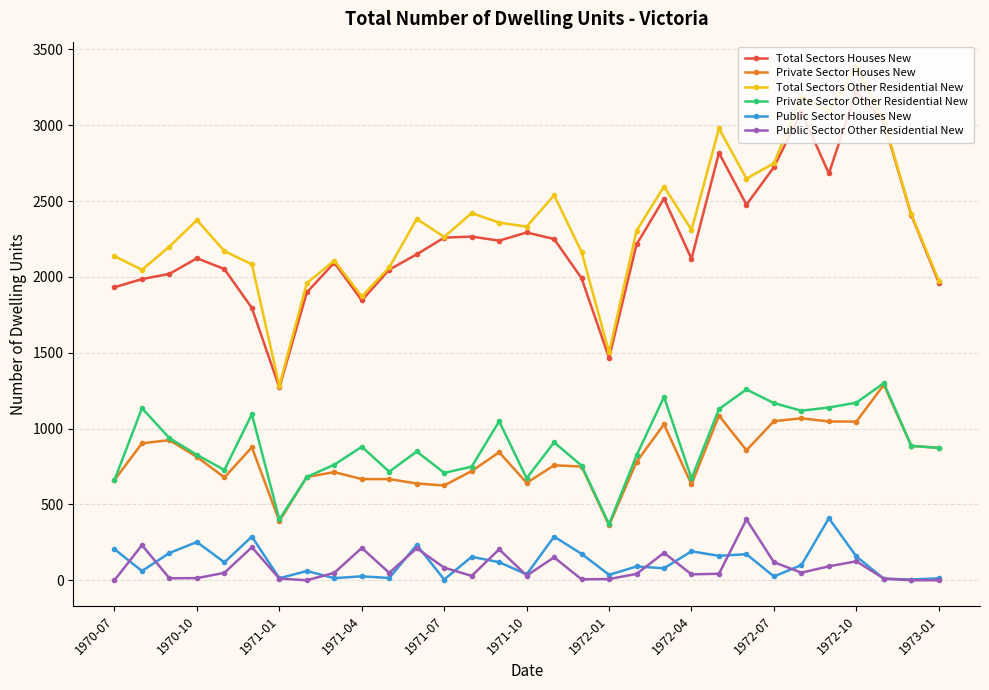

Which series has the largest range (max minus min)?

Total Sectors Other Residential New